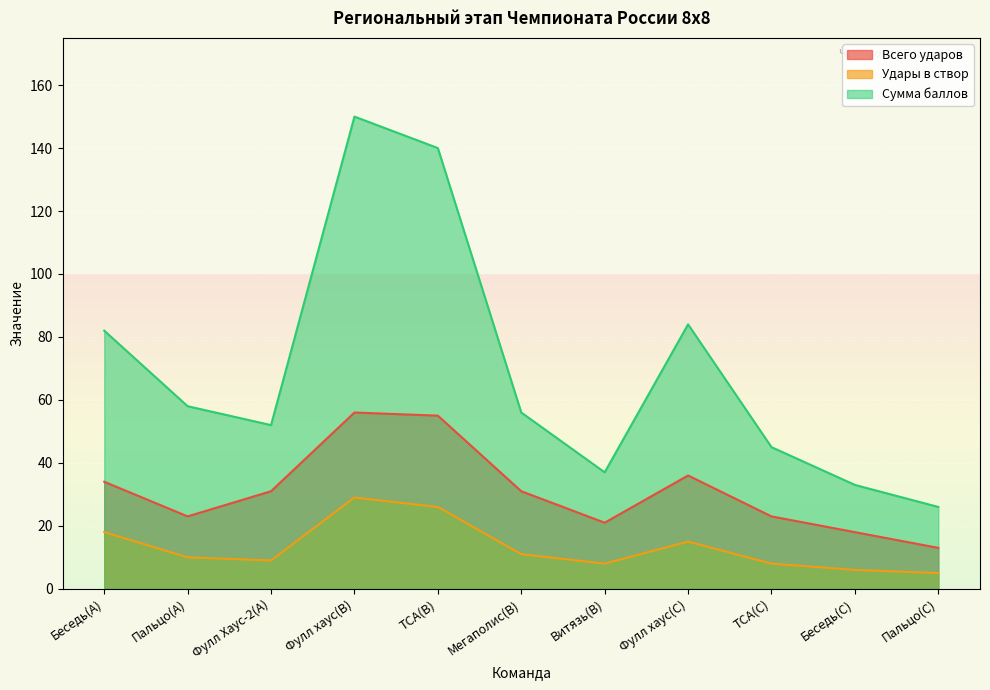

What is the sum of the Сумма баллов values at ТСА(B) and Беседь(A)?

222